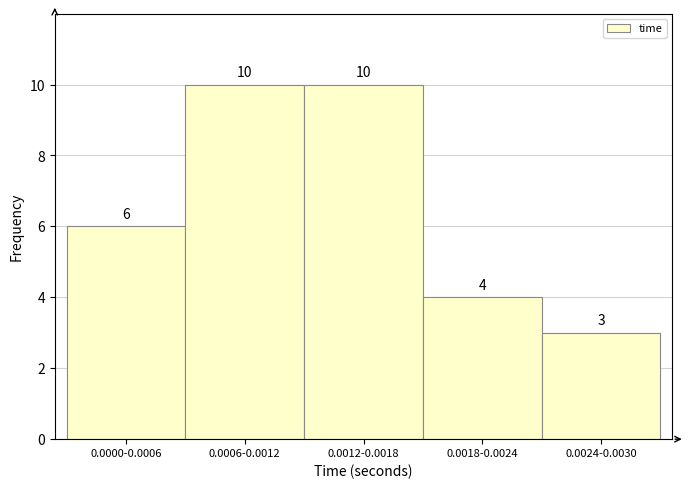

Reading right to left, list all the values displayed in this chart.

0.0024-0.0030=3	0.0018-0.0024=4	0.0012-0.0018=10	0.0006-0.0012=10	0.0000-0.0006=6